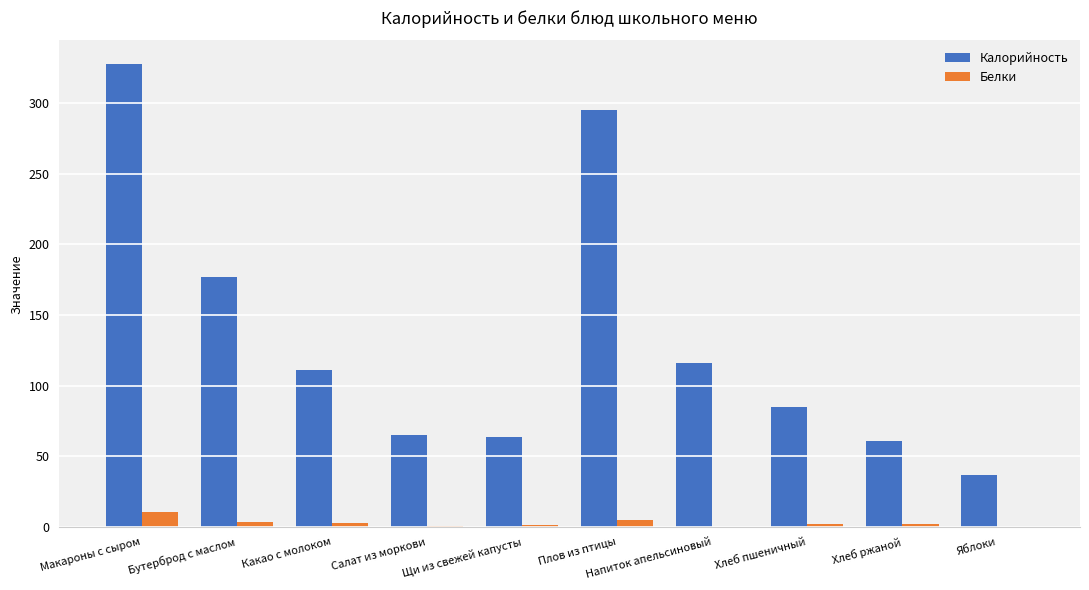

What is the total value across all series at Салат из моркови?

65.9